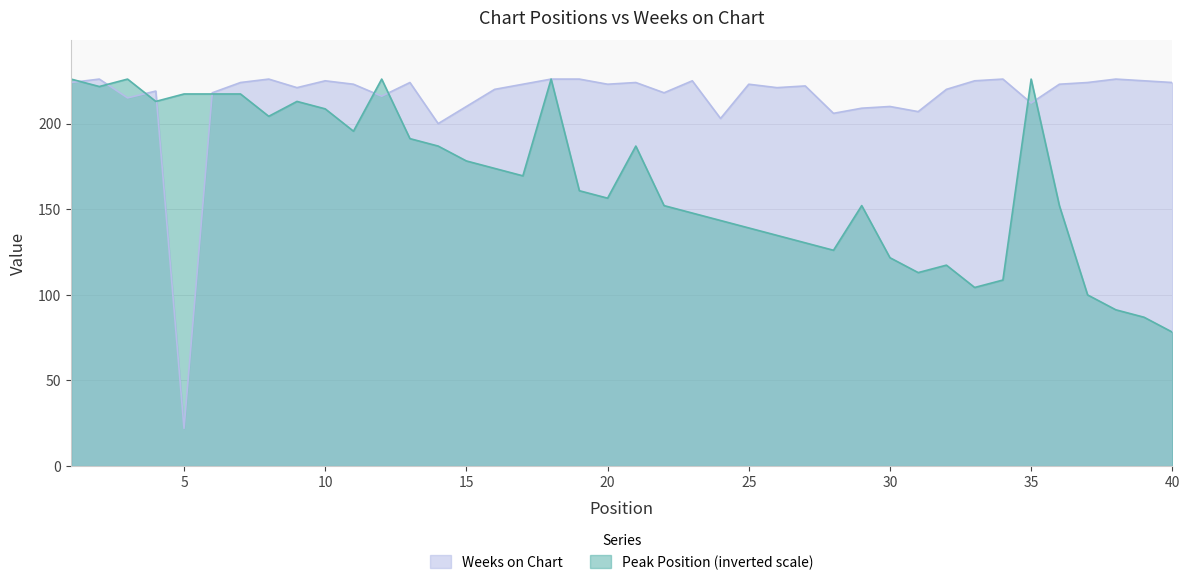

Between which two adjacent categories do Weeks on Chart and Peak Position first intersect?

1 and 2